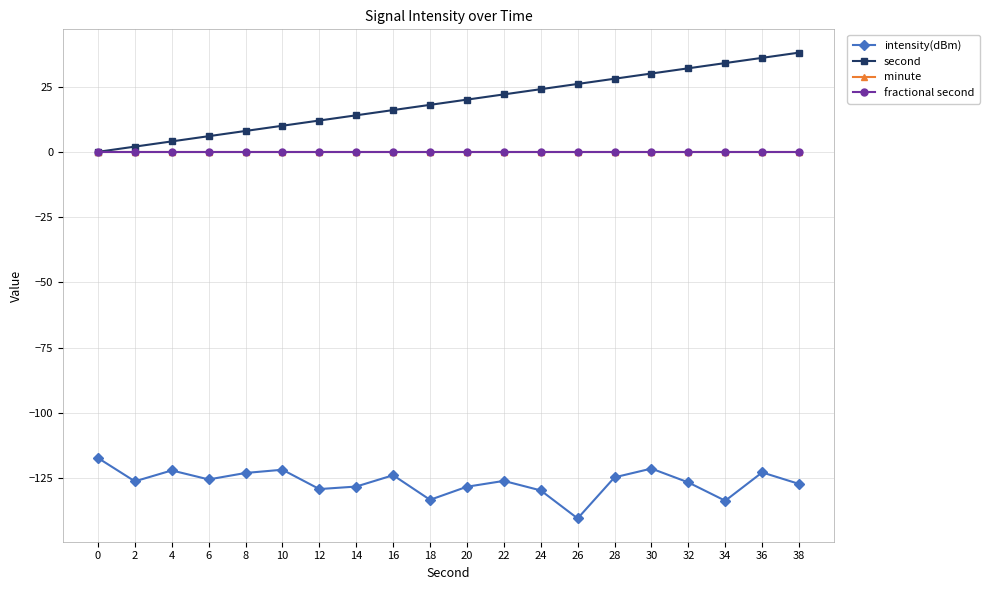

Reading right to left, extract all data points from this chart.

intensity(dBm): -127.2	-122.8	-133.6	-126.6	-121.3	-124.7	-140.4	-129.7	-126.0	-128.3	-133.3	-123.8	-128.2	-129.1	-121.7	-123.0	-125.5	-122.0	-126.2	-117.2
second: 38.0	36.0	34.0	32.0	30.0	28.0	26.0	24.0	22.0	20.0	18.0	16.0	14.0	12.0	10.0	8.0	6.0	4.0	2.0	0.0
minute: 0.0	0.0	0.0	0.0	0.0	0.0	0.0	0.0	0.0	0.0	0.0	0.0	0.0	0.0	0.0	0.0	0.0	0.0	0.0	0.0
fractional second: 0.0	0.0	0.0	0.0	0.0	0.0	0.0	0.0	0.0	0.0	0.0	0.0	0.0	0.0	0.0	0.0	0.0	0.0	0.0	0.0